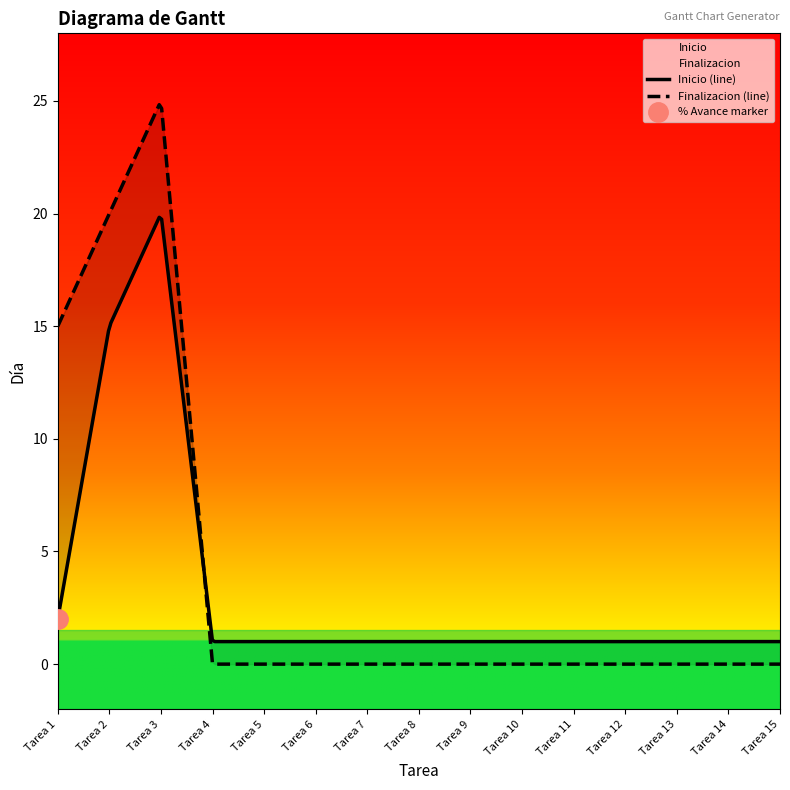

Does the chart display data point markers on the line(s)?

No